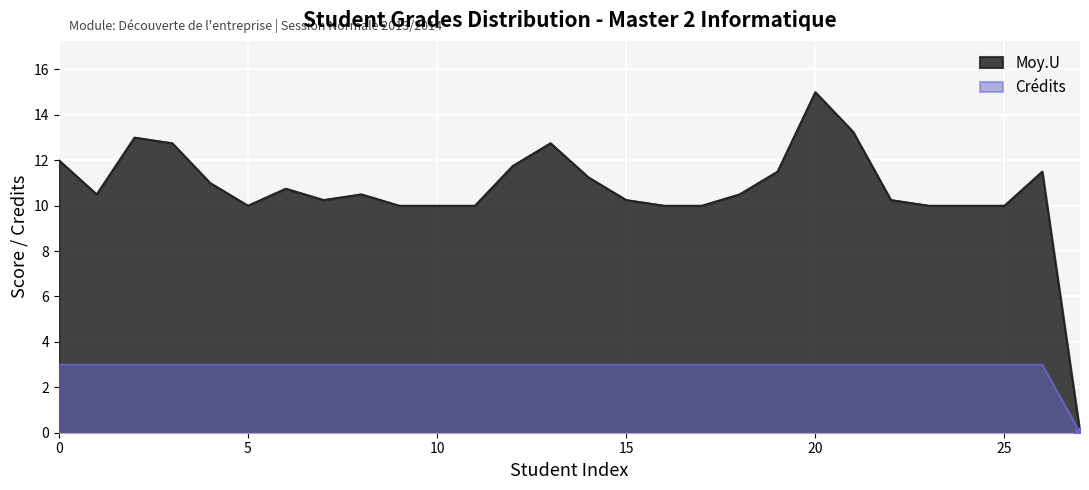

Which series has the widest spread of values?

Moy.U